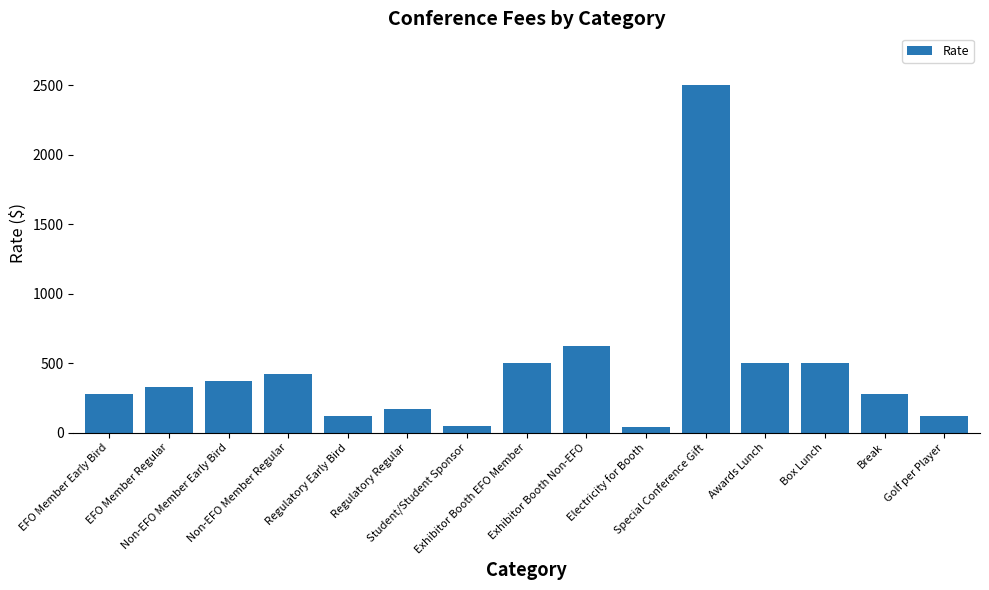

Is it true that the value at Box Lunch is 500?

True